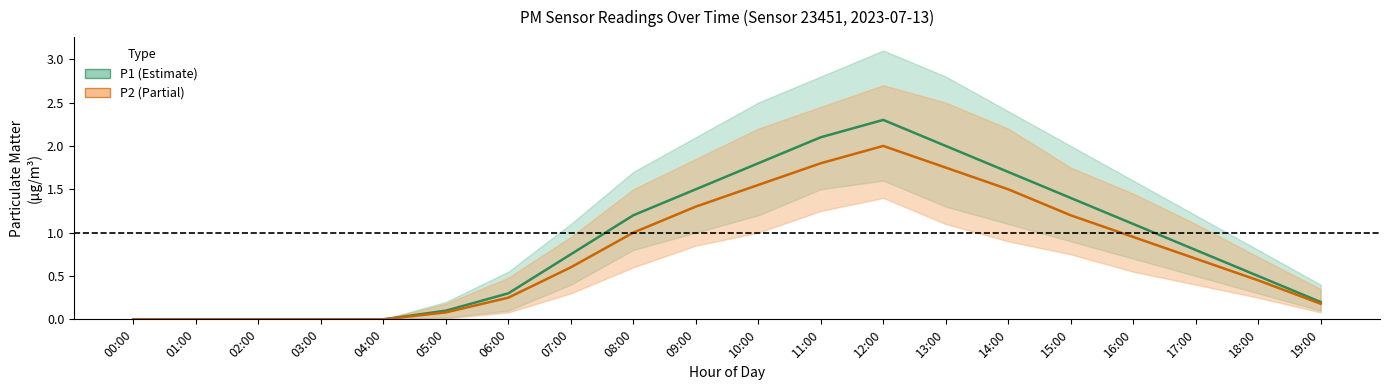

What is the total value across all series at 18:00?

0.9